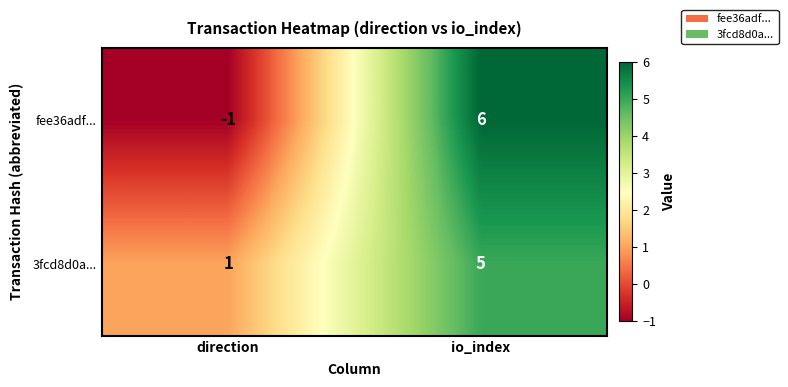

Is the value of 3fcd8d0a... at direction greater than the value of fee36adf... at io_index?

No